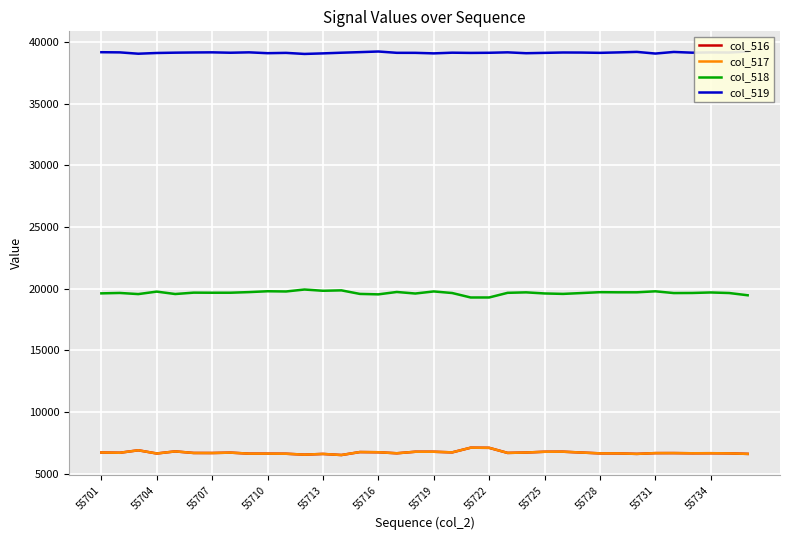

Does the chart display data point markers on the line(s)?

No